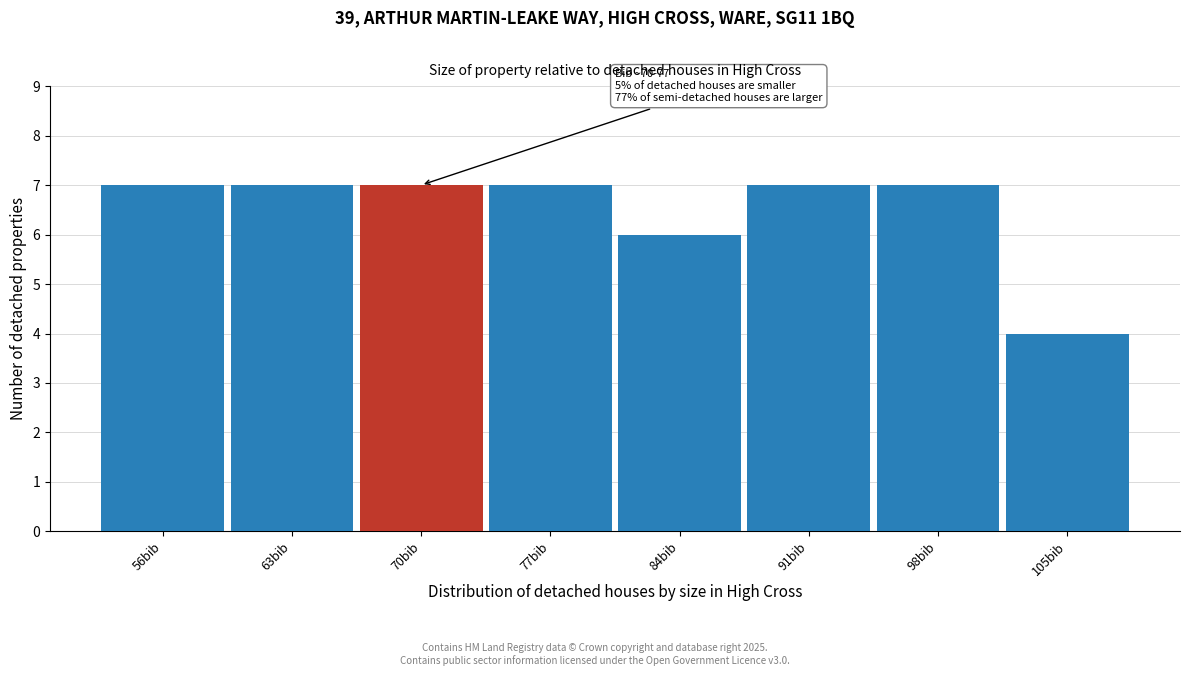

Reading left to right, transcribe all the data shown in this chart.

56bib=7	63bib=7	70bib=7	77bib=7	84bib=6	91bib=7	98bib=7	105bib=4